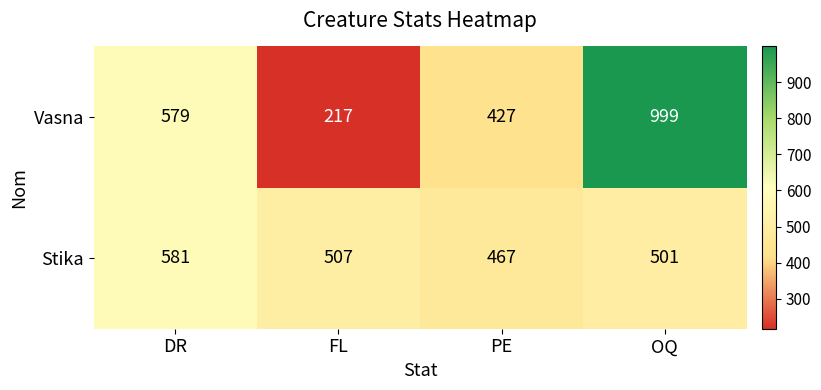

Which series has the largest range (max minus min)?

Vasna